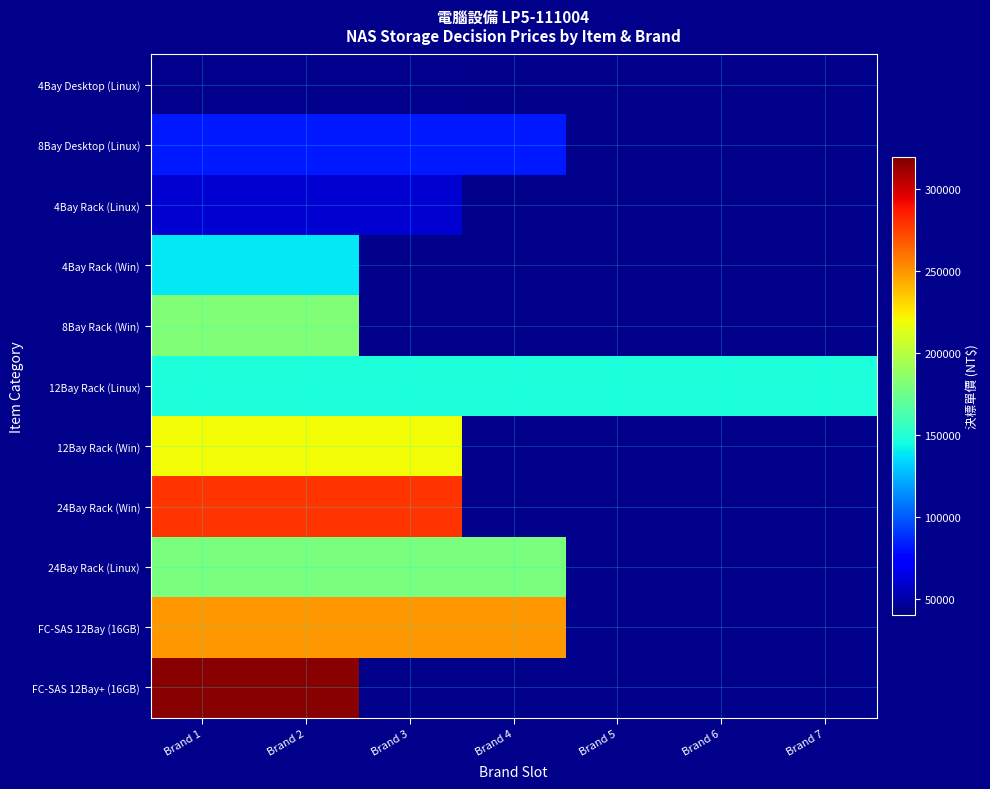

Which category has the highest value in the 4Bay Rack (Win) series?

Brand 1